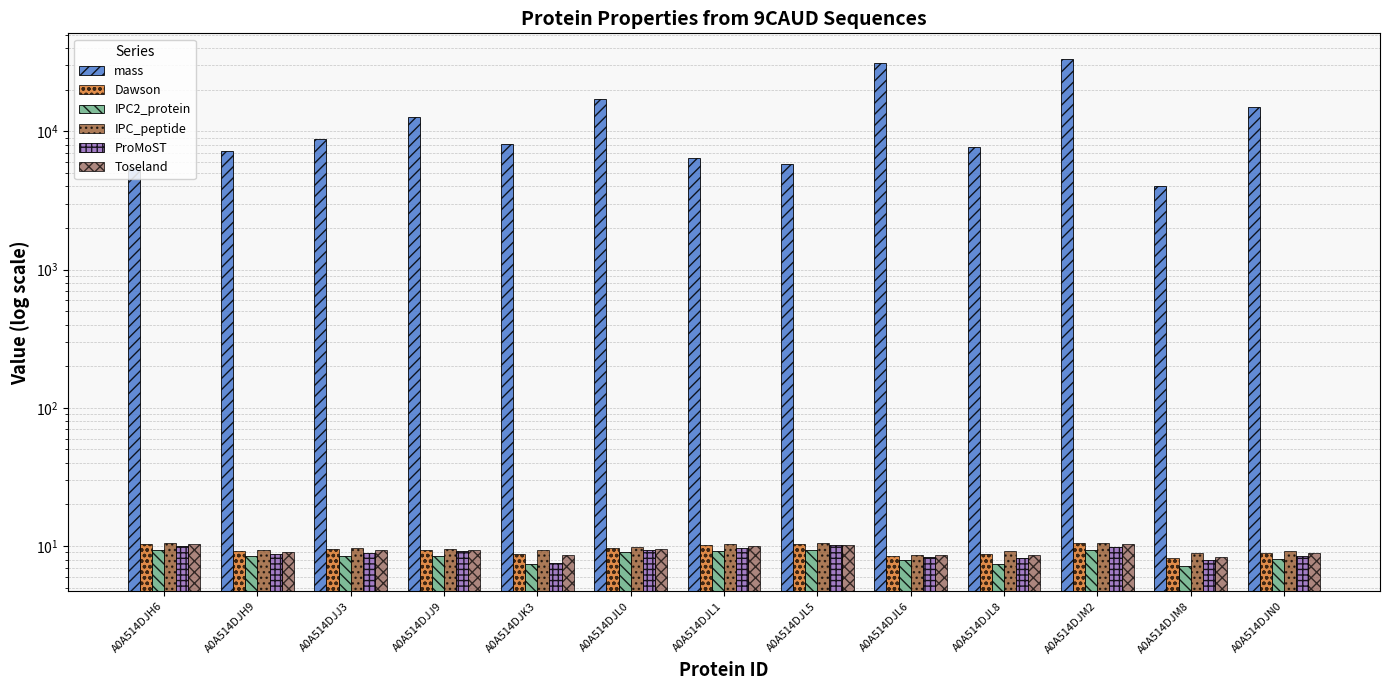

What is the sum of the IPC_peptide values at A0A514DJN0 and A0A514DJJ9?

18.8